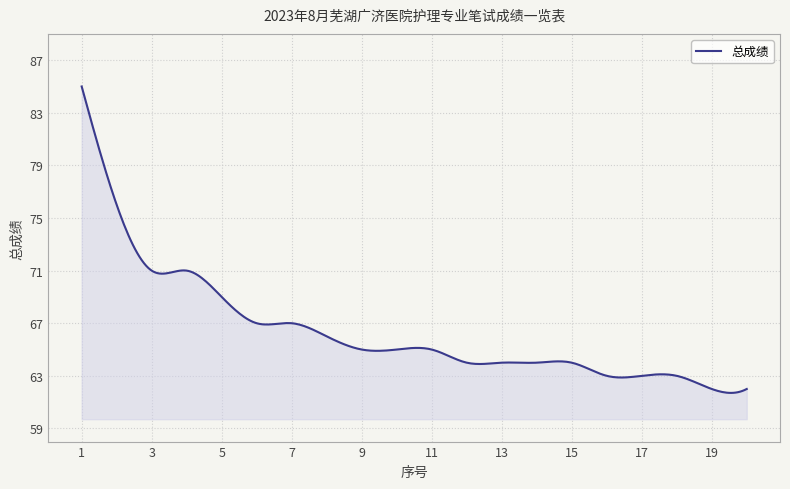

What is the smallest value displayed?

61.7